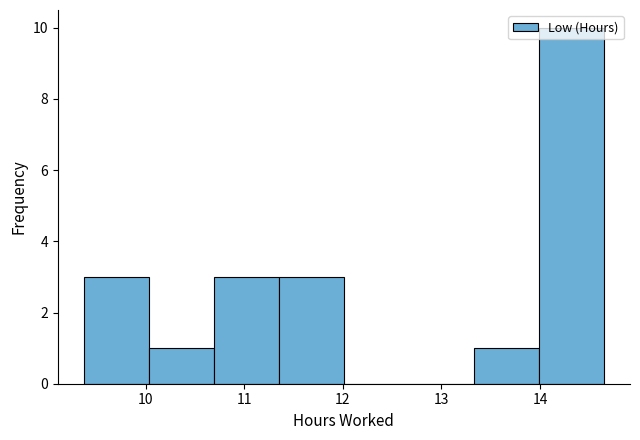

What is the height of the bar covering 9.37 to 10.03 on the x-axis? Neither the bar edges nor the heights are printed on the chart, so give them approximately, as read against the axes.

3